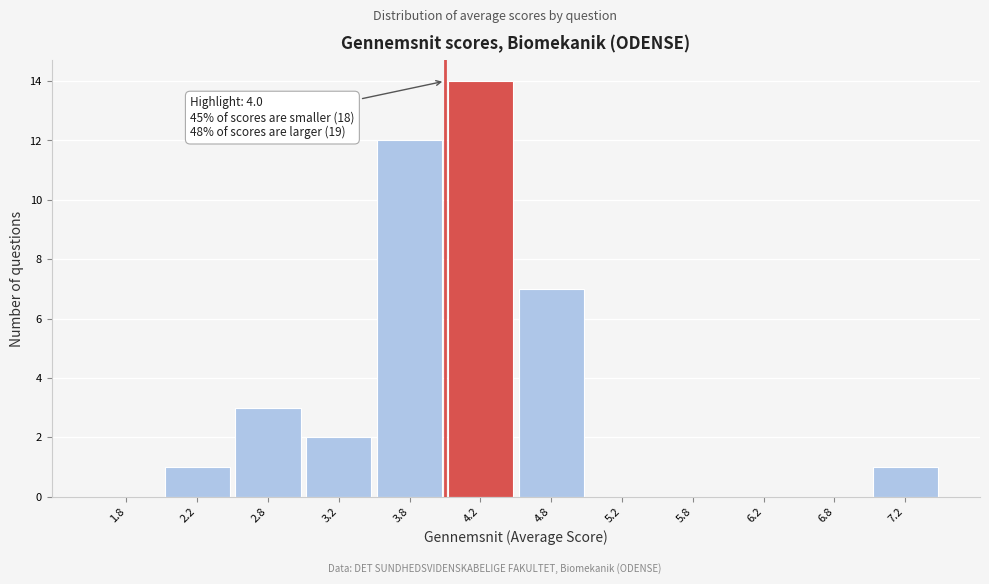

Over which range of the x-axis is the bar tallest?

4.0 to 4.5